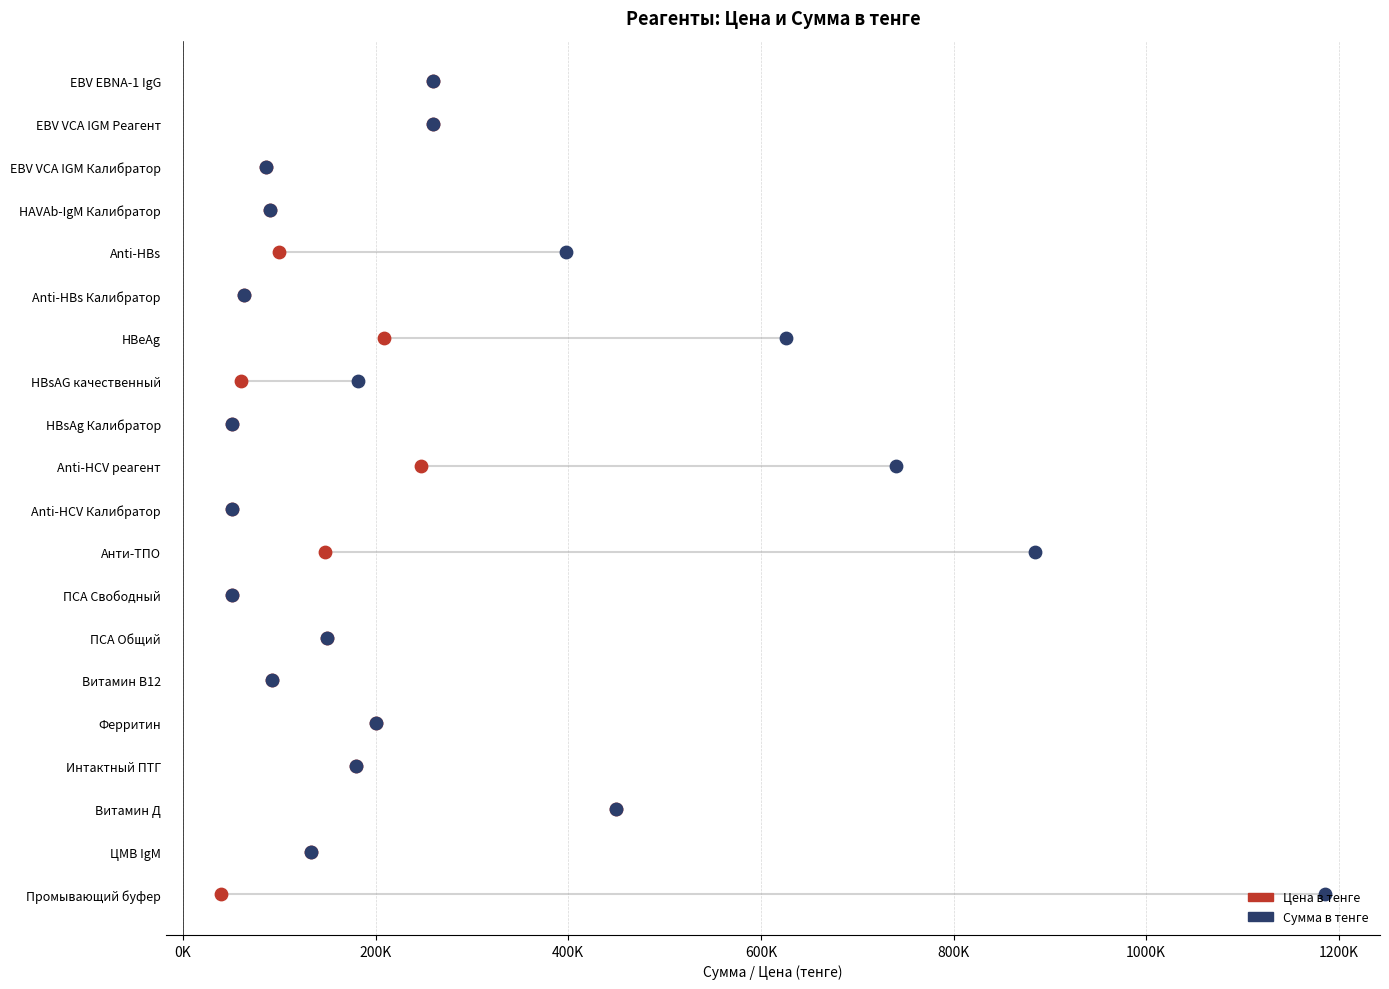

What are all the series names shown in the legend?

Цена в тенге, Сумма в тенге